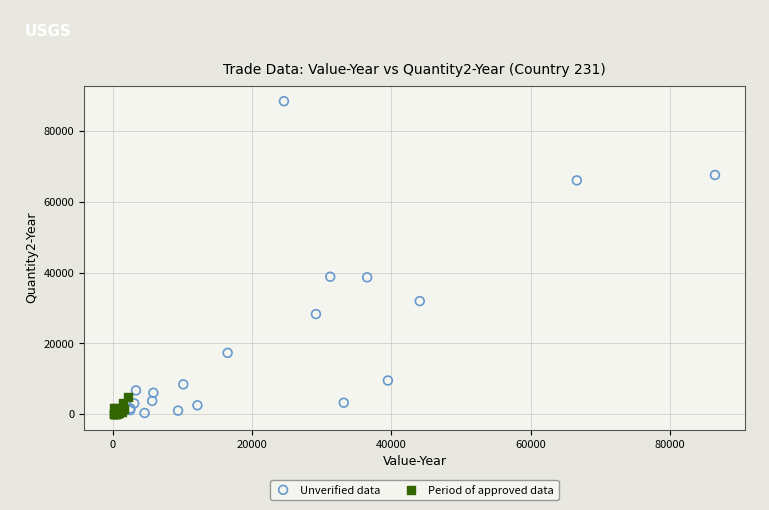

Which series contains the highest Y value?

Unverified data